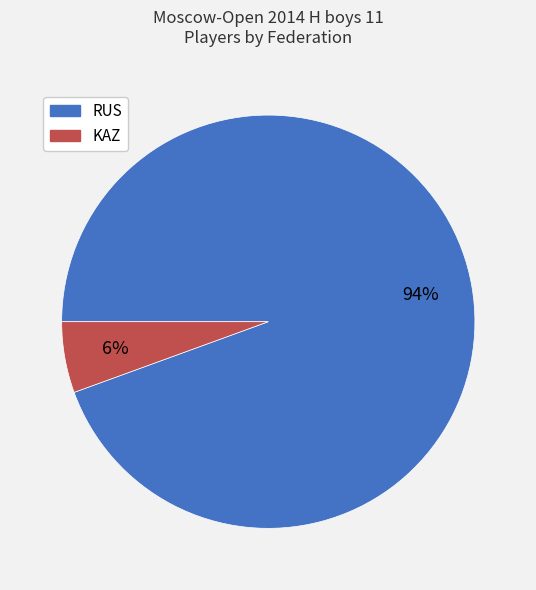

Does any single category account for the majority?

Yes